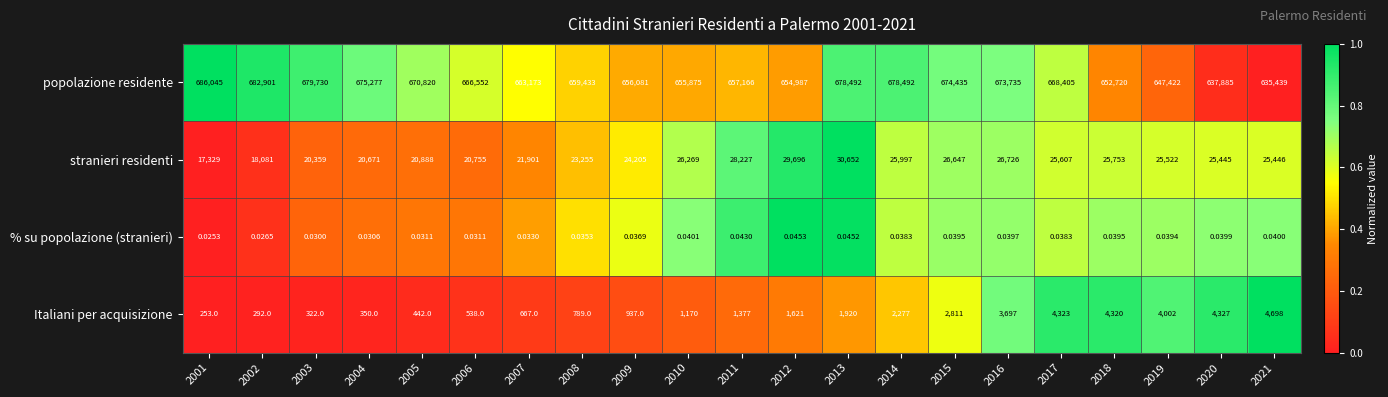

Rank the series at 2002 from highest to lowest value.

popolazione residente, stranieri residenti, Italiani per acquisizione, % su popolazione (stranieri)